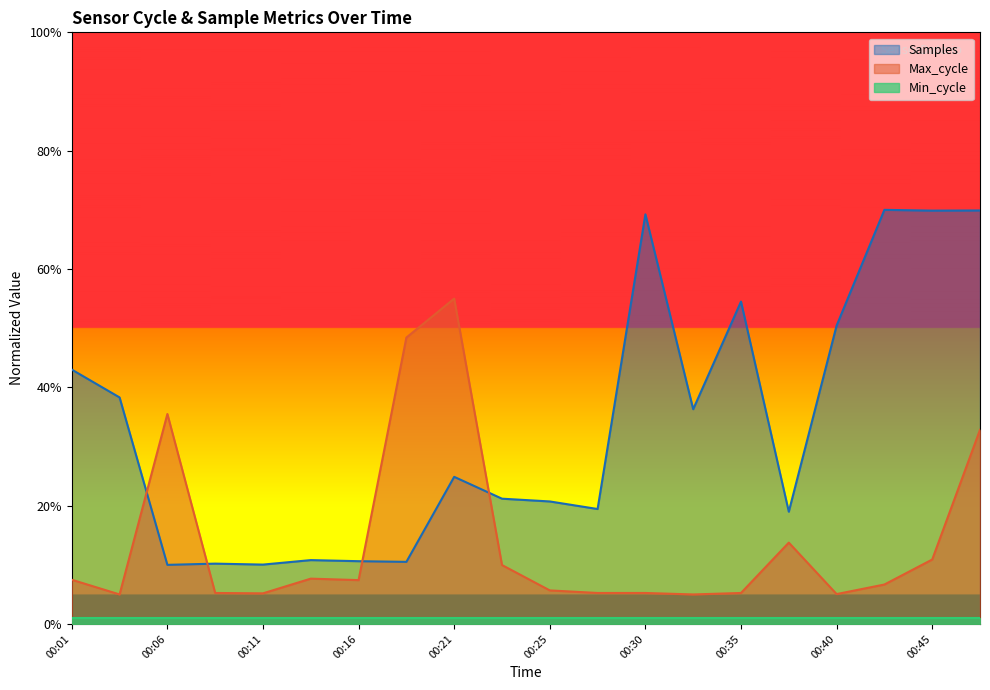

At 00:06, list the series in order from smallest to largest.

Min_cycle, Samples, Max_cycle